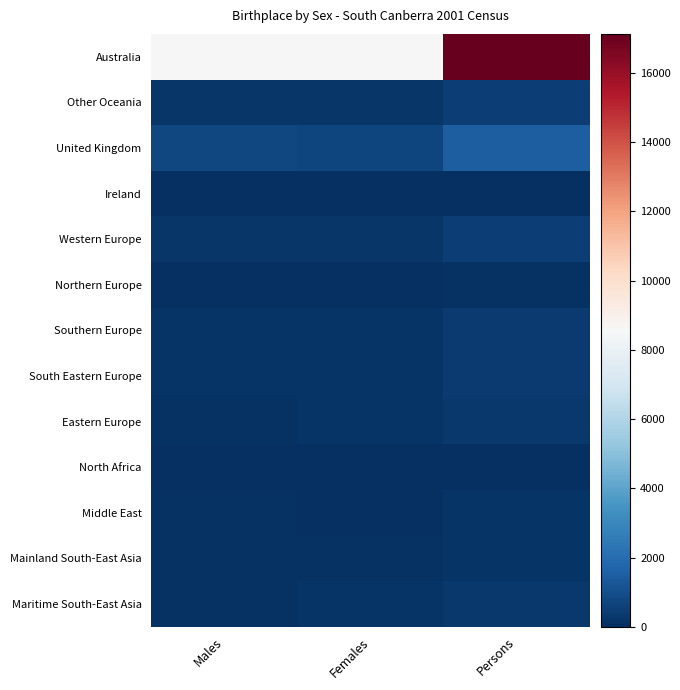

How many categories are shown in the chart?

3